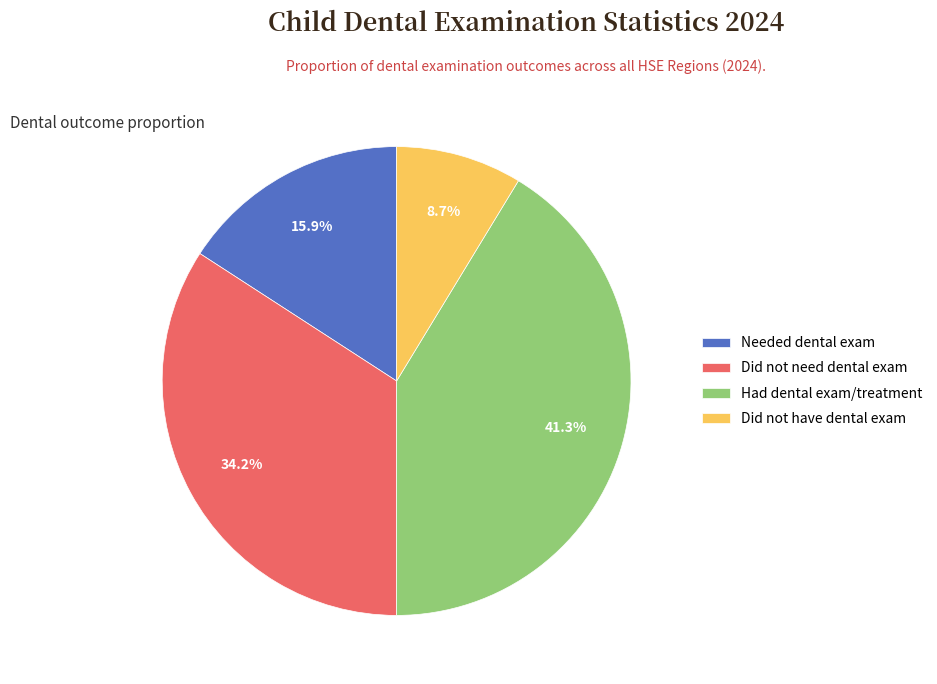

Does Did not have dental exam represent more than half of the total?

No